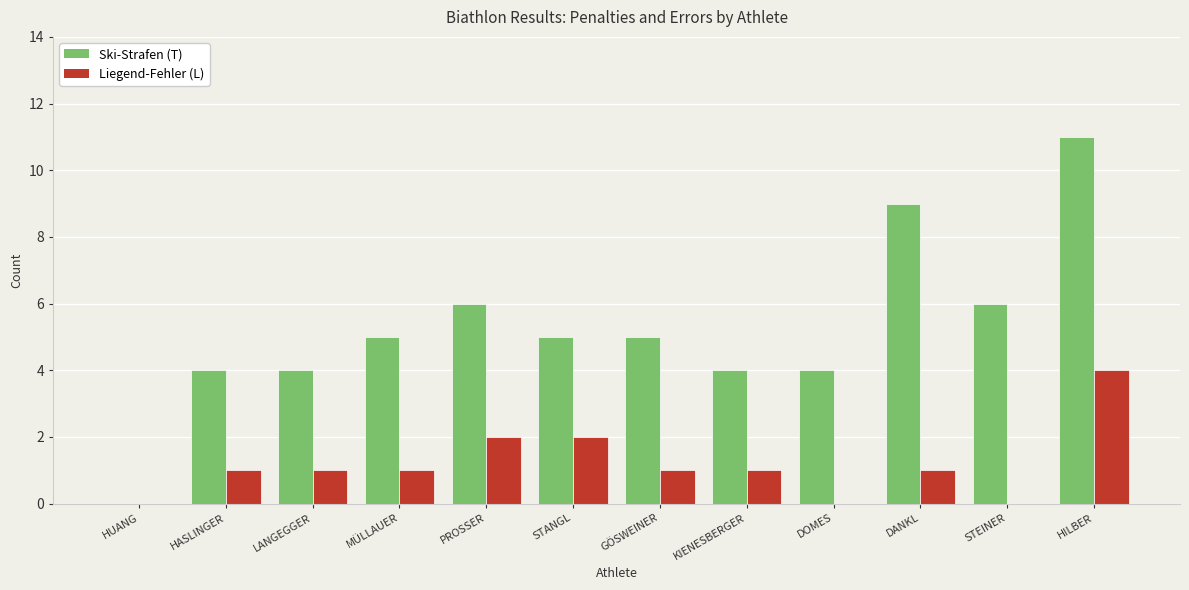

What are all the series names shown in the legend?

Ski-Strafen (T), Liegend-Fehler (L)